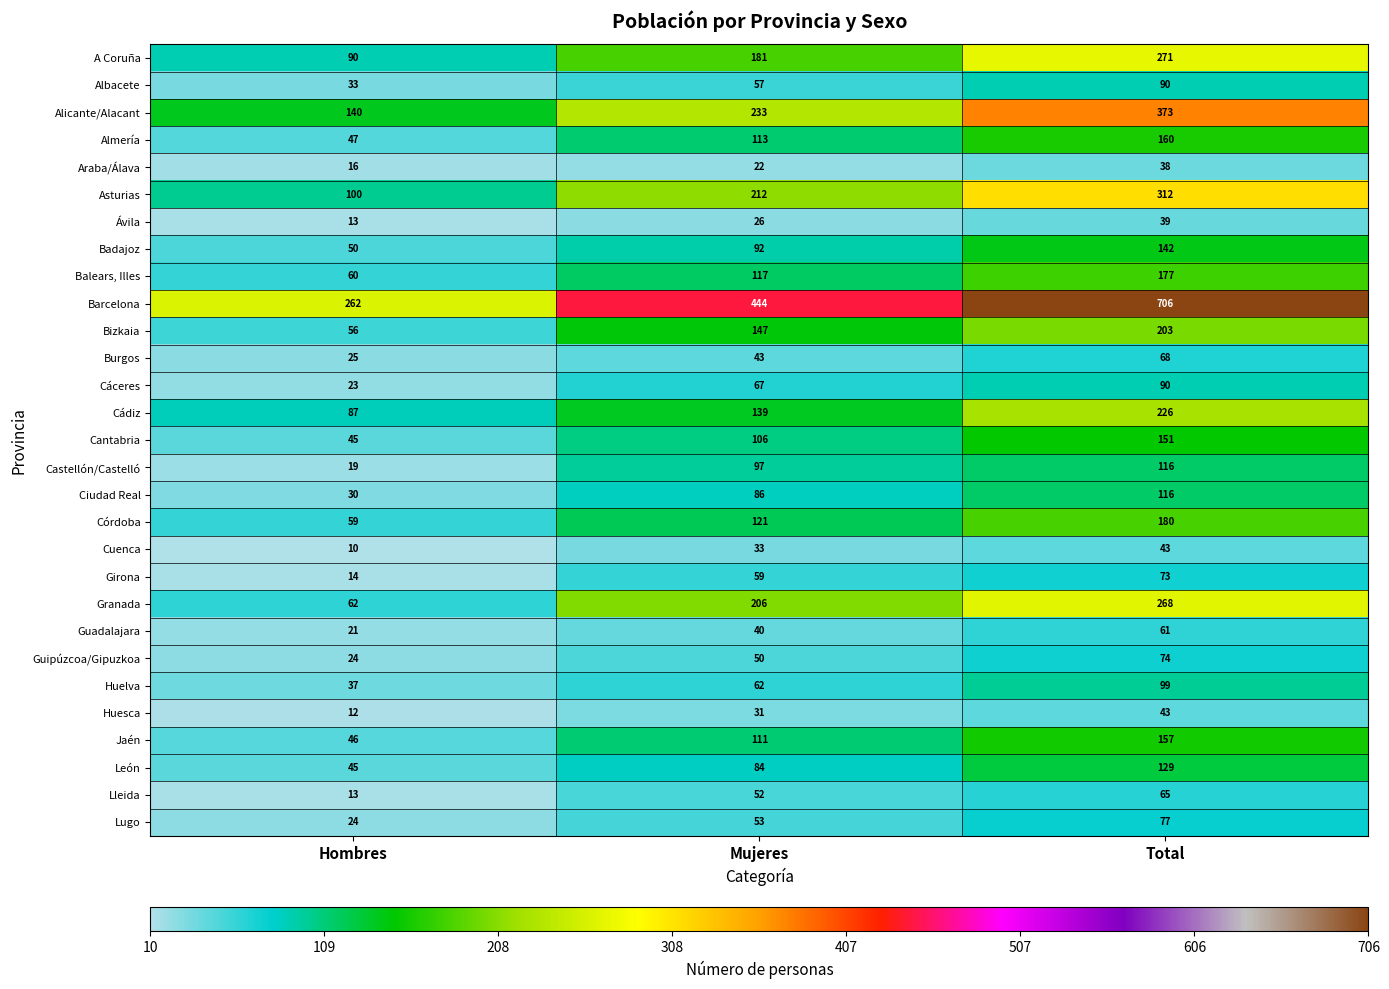

The value of Cádiz at Mujeres is 240. True or false?

False